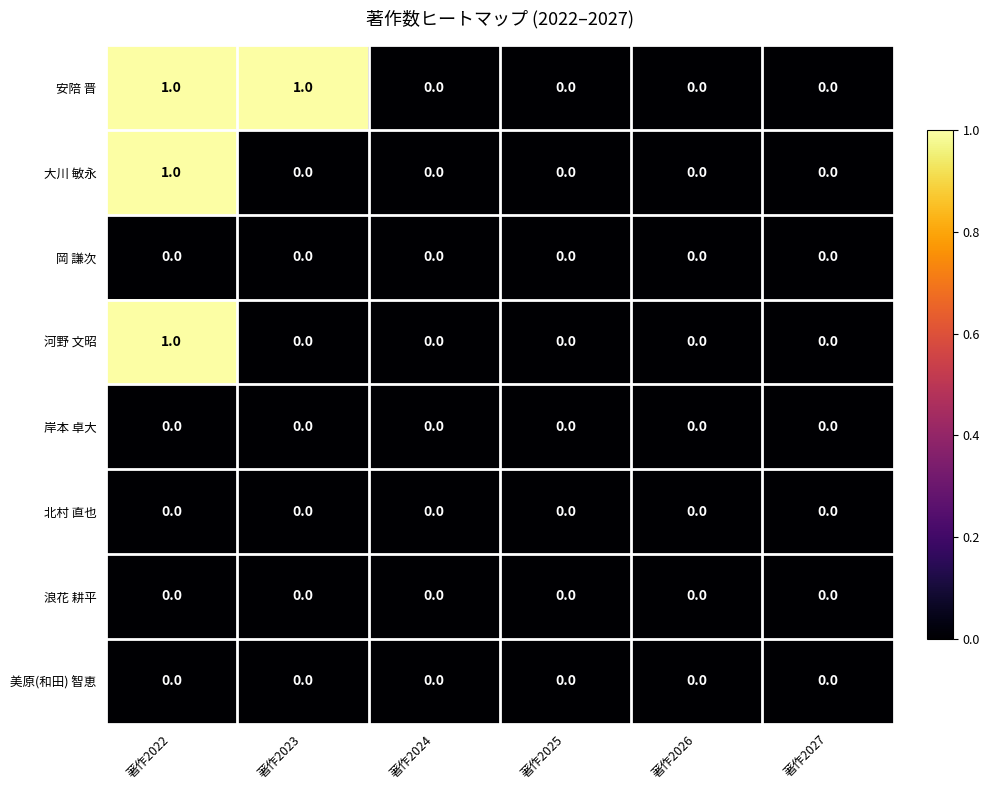

Is it true that 浪花 耕平 equals 0 at 著作2022?

True